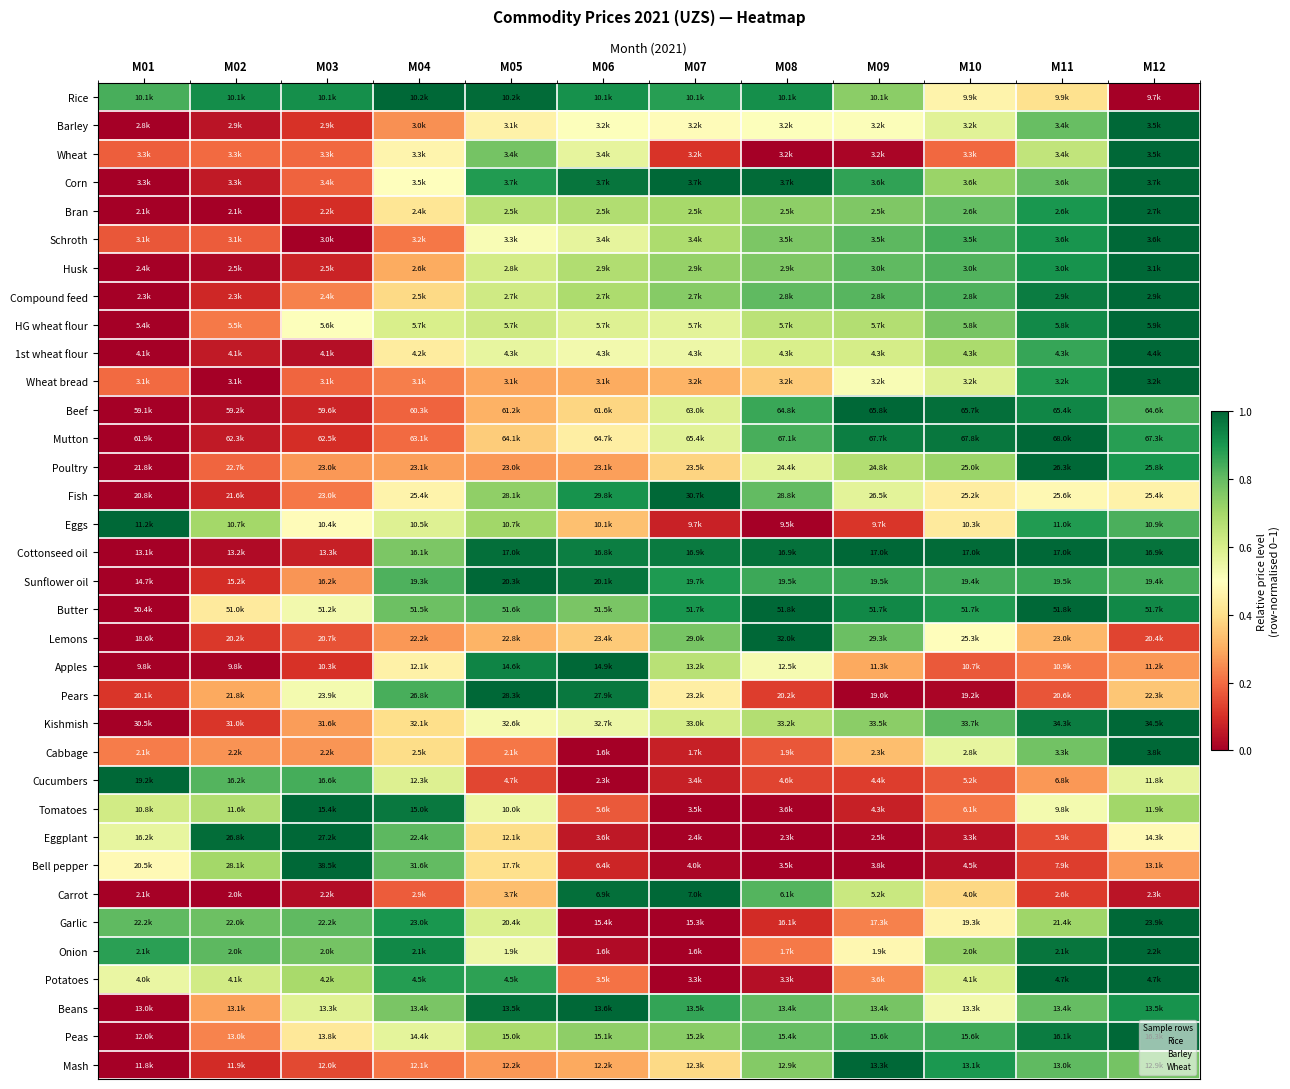

What is the maximum value shown in the chart?

1.0